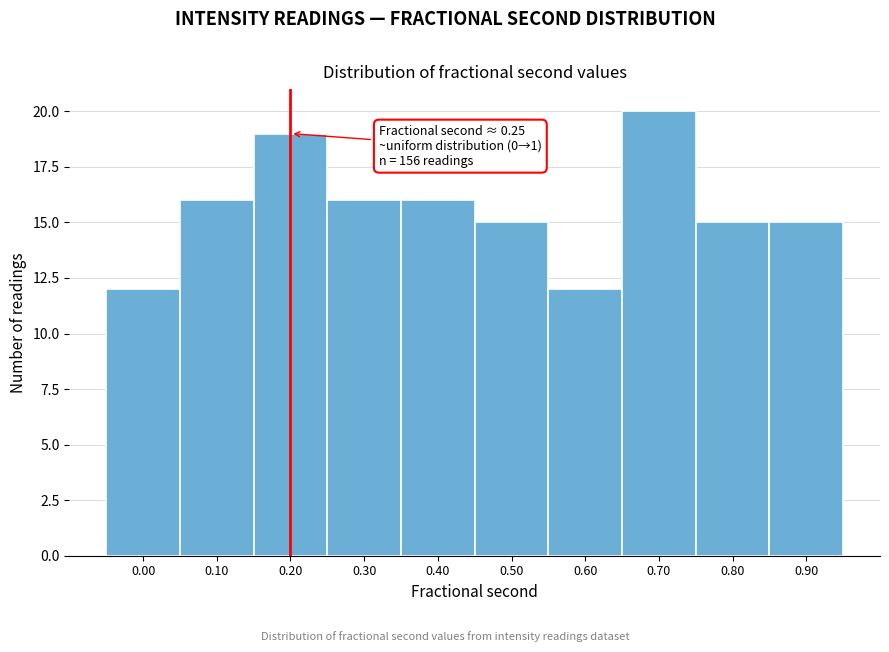

Reading left to right, transcribe all the data shown in this chart.

0.00=12	0.10=16	0.20=19	0.30=16	0.40=16	0.50=15	0.60=12	0.70=20	0.80=15	0.90=15